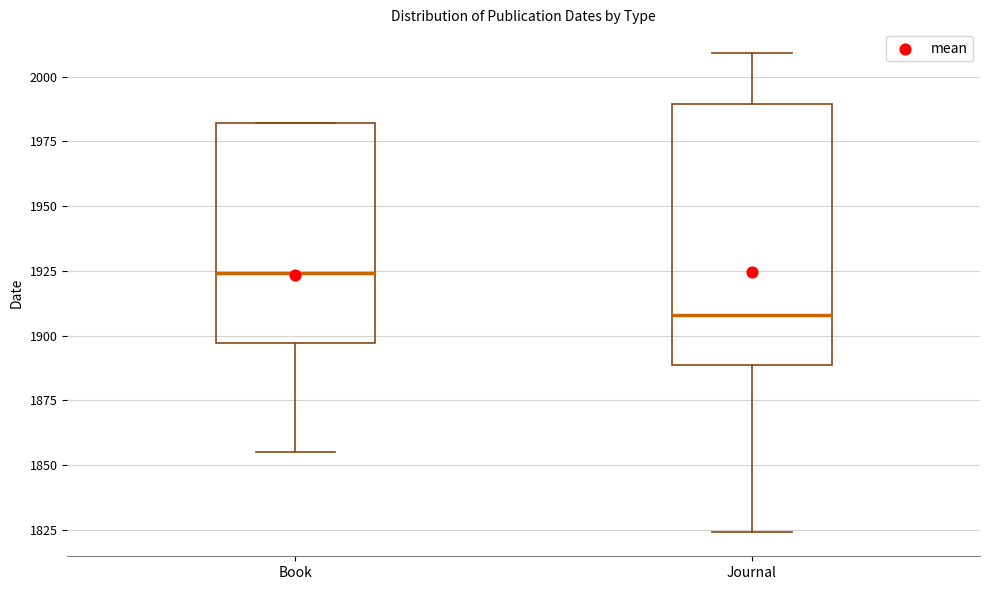

Comparing the boxes themselves (not the whiskers), which one is the tallest?

Journal